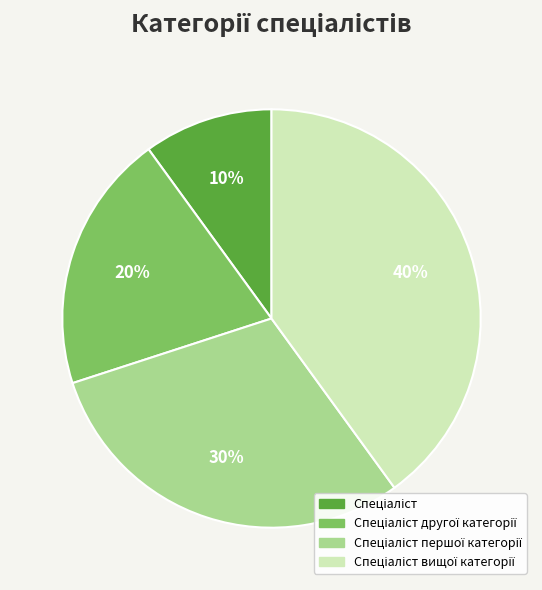

Is there any slice that represents more than half of the pie?

No